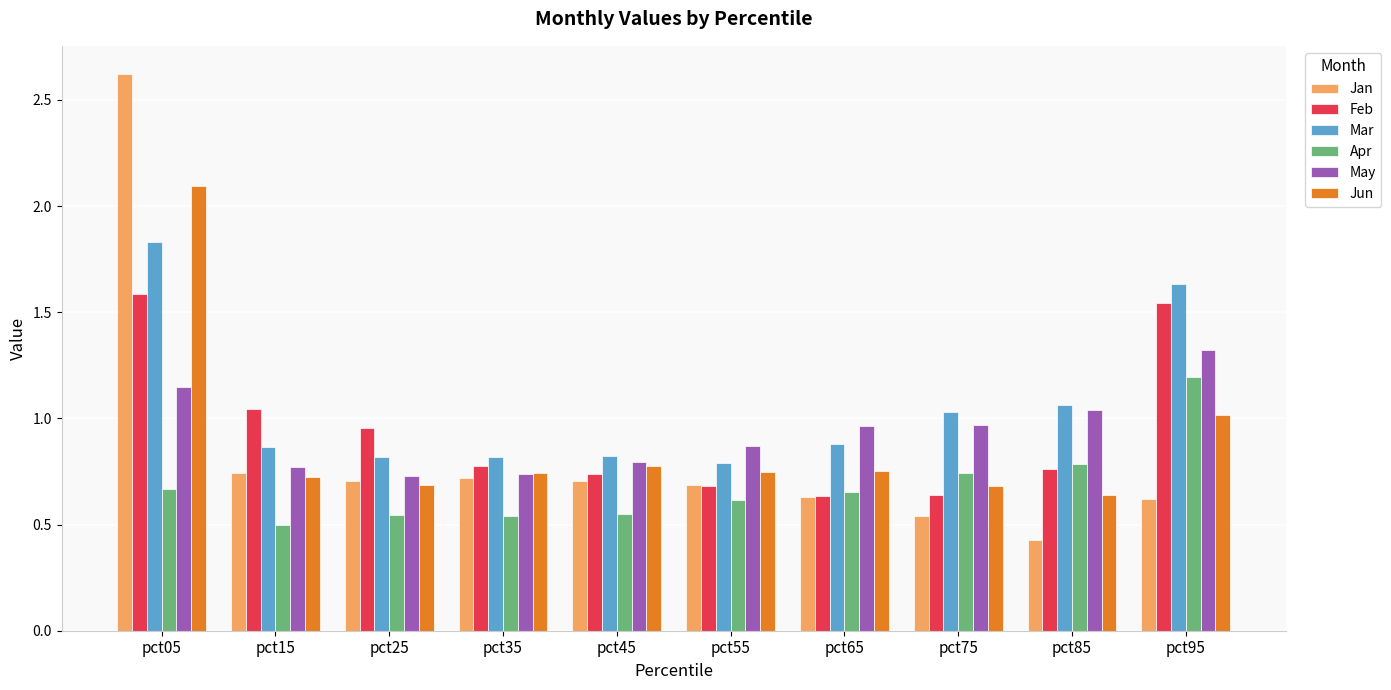

What is the maximum value shown in the chart?

2.6